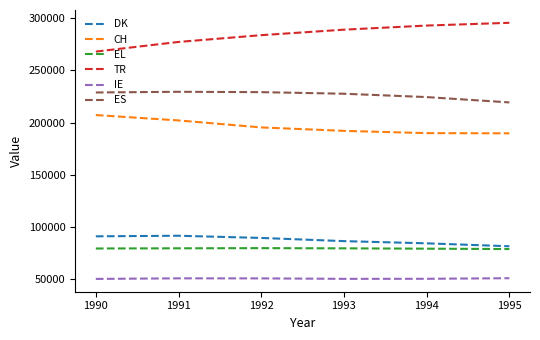

What are all the series names shown in the legend?

DK, CH, EL, TR, IE, ES